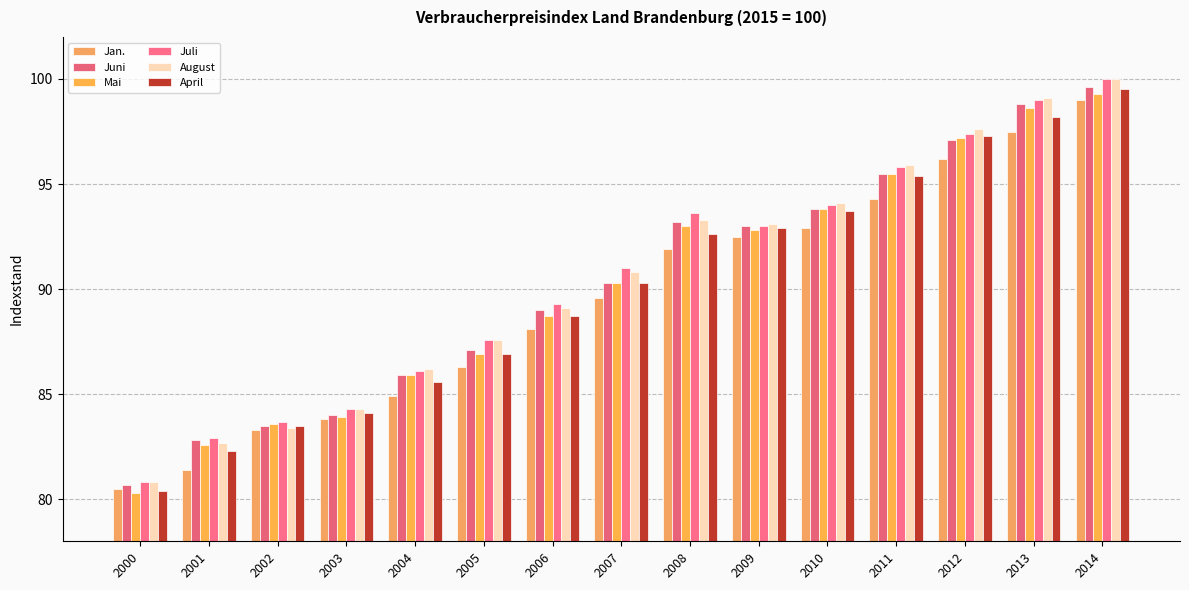

At which label is April closest to 89?

2006